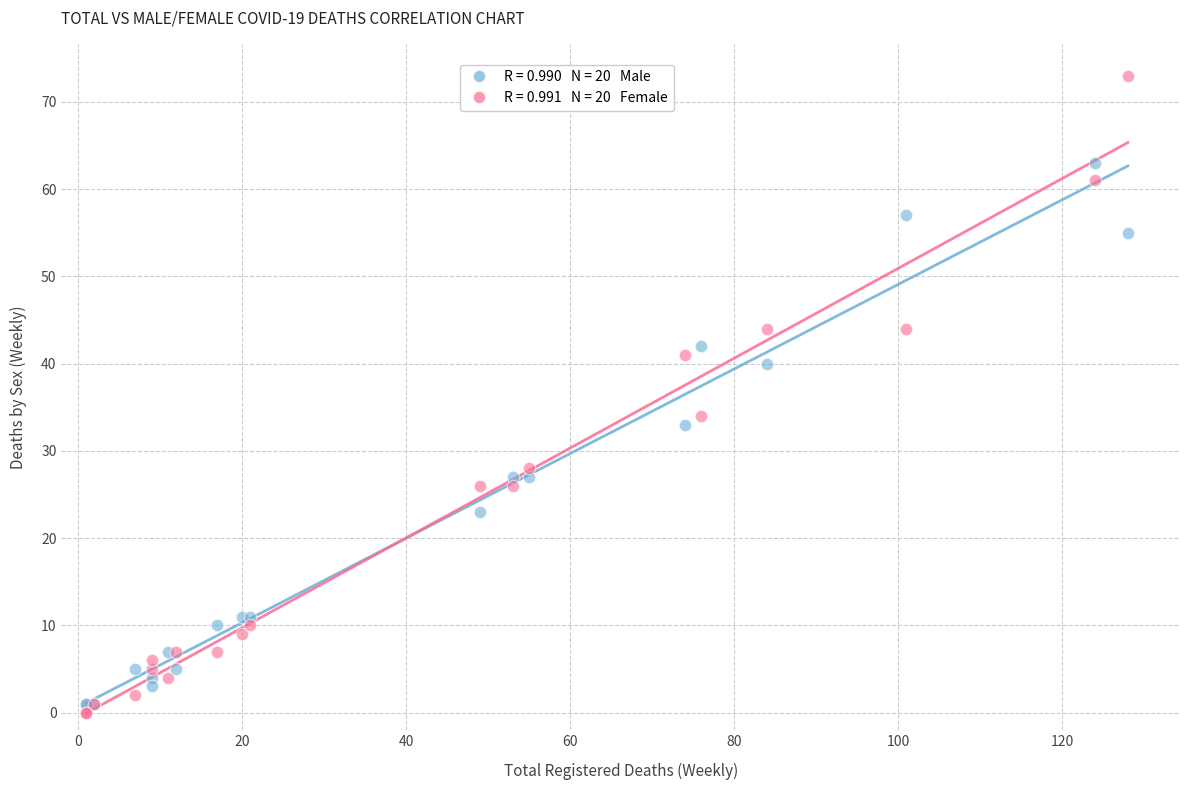

Across all series, what Y value is closest to 36?

34